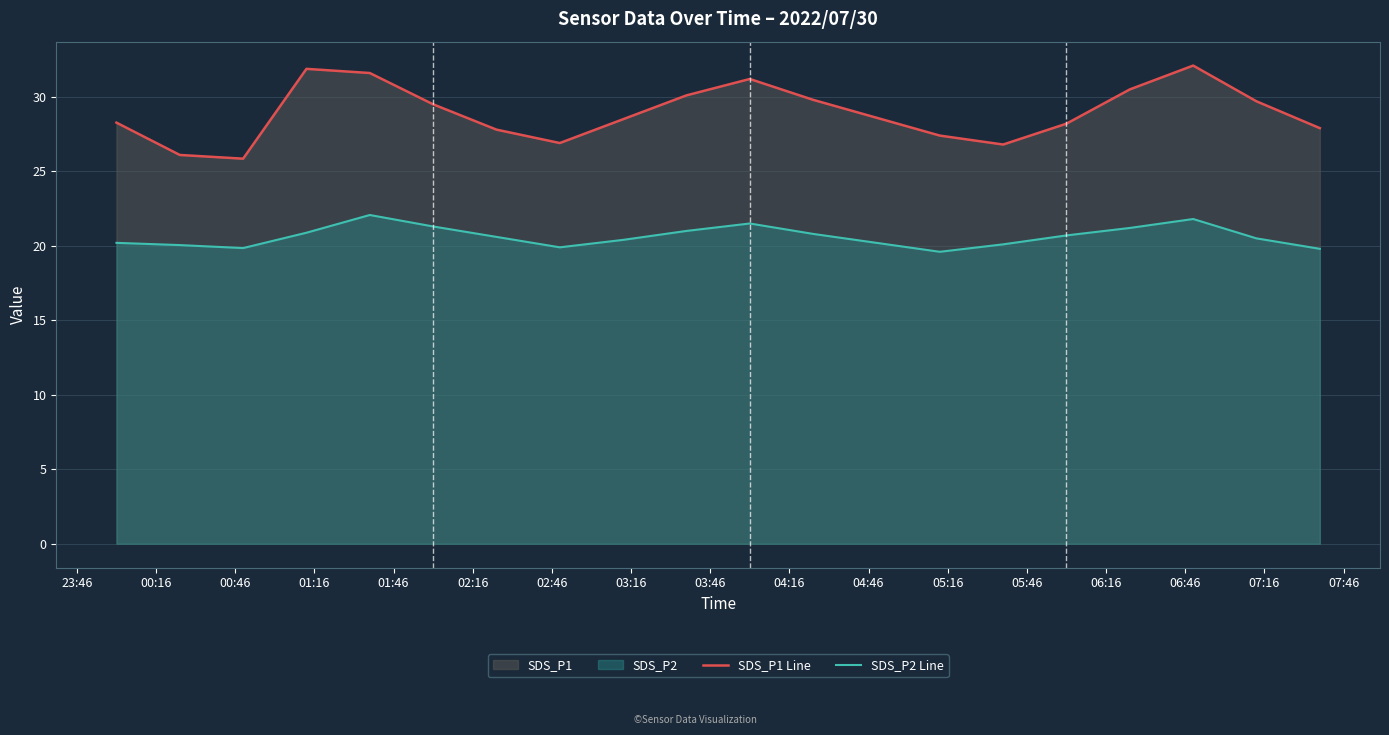

Which series has the largest range (max minus min)?

SDS_P1 Line